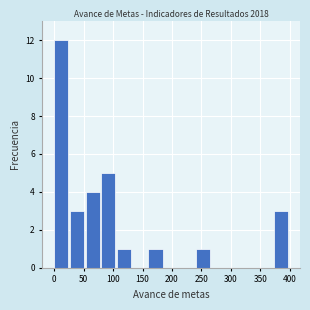

Reading left to right, list every bar in this chart as the range it spans on the x-axis followed by its height. Neither the bar edges nor the heights are printed on the chart, so give them approximately, as read against the axes.

0 to 25: 12
25 to 55: 3
55 to 80: 4
80 to 105: 5
105 to 135: 1
135 to 160: 0
160 to 185: 1
185 to 215: 0
215 to 240: 0
240 to 265: 1
265 to 295: 0
295 to 320: 0
320 to 345: 0
345 to 375: 0
375 to 400: 3